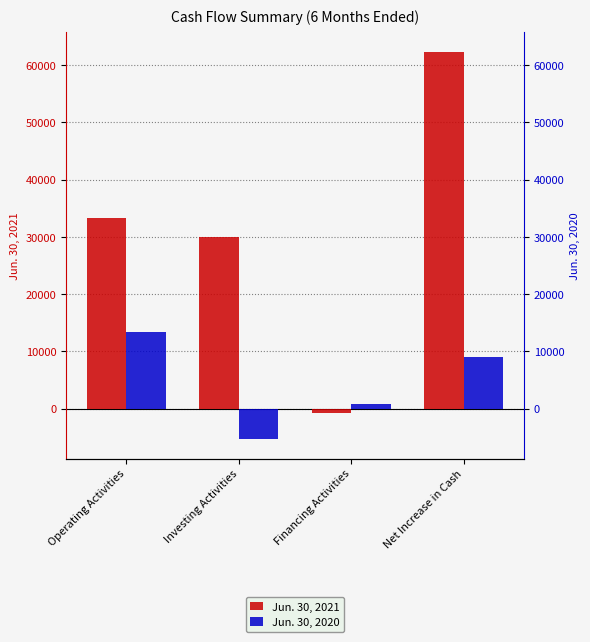

The value of Jun. 30, 2021 at Net Increase in Cash is 62343. True or false?

True